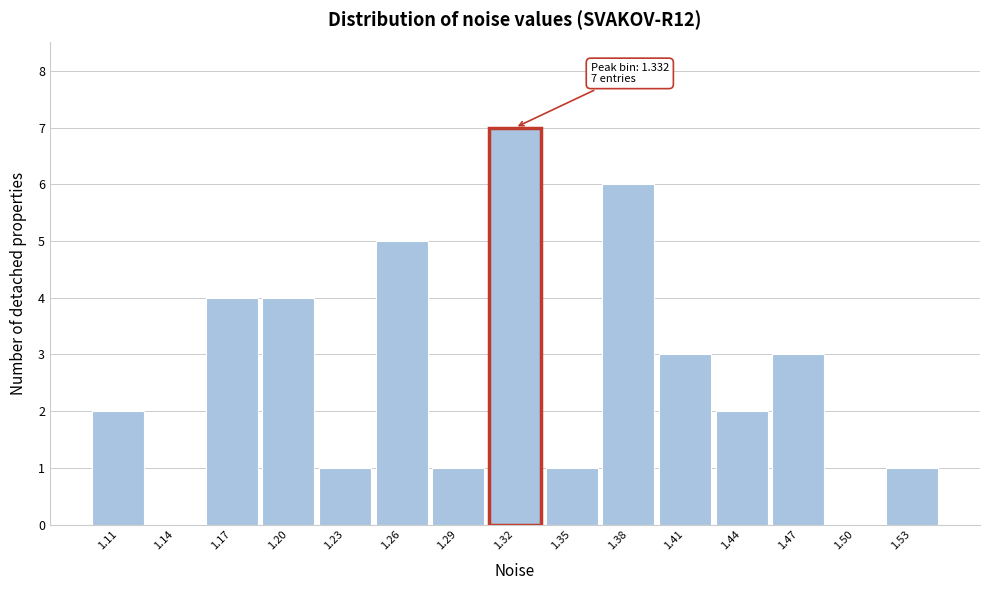

Reading left to right, what are all the values shown in this chart?

1.11=2	1.14=0	1.17=4	1.20=4	1.23=1	1.26=5	1.29=1	1.32=7	1.35=1	1.38=6	1.41=3	1.44=2	1.47=3	1.50=0	1.53=1